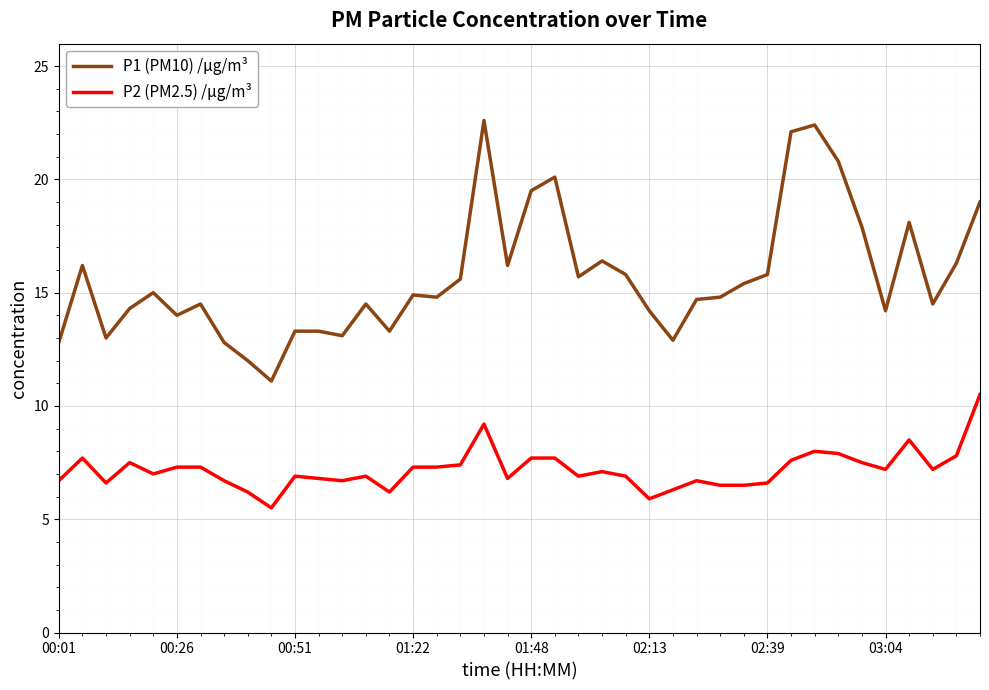

Which series has the largest range (max minus min)?

P1 (PM10) /µg/m³